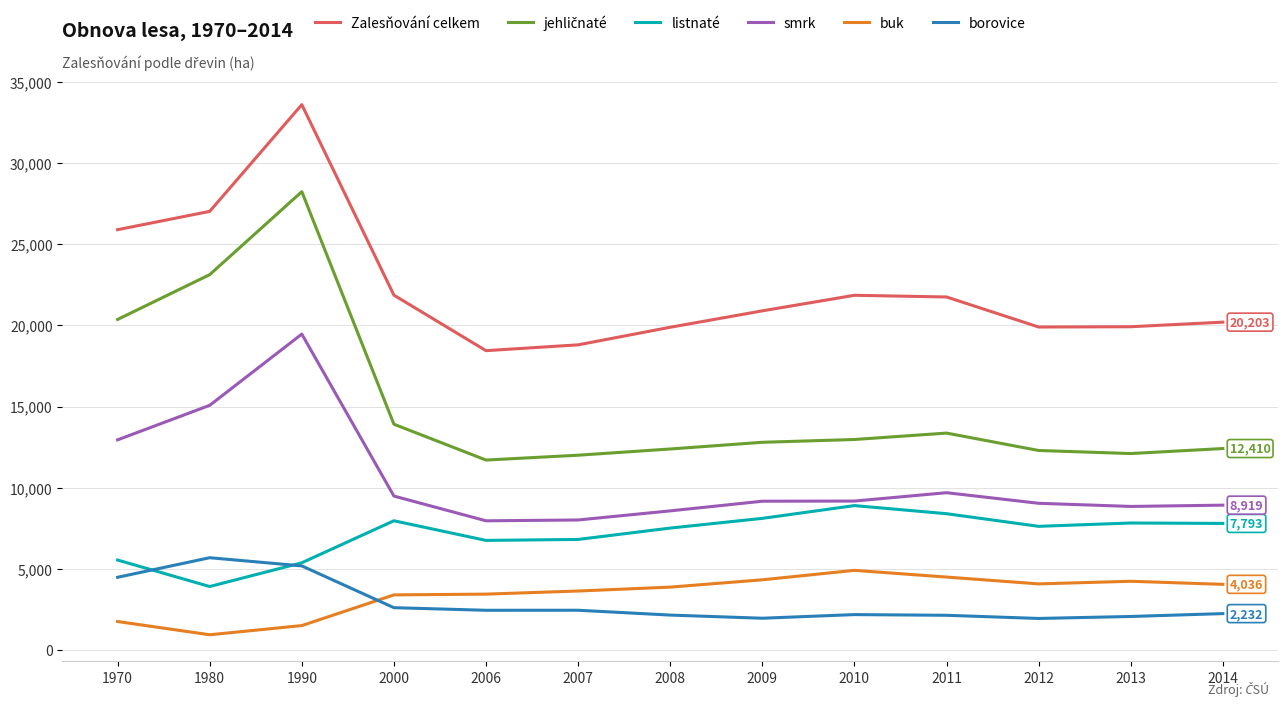

What is the minimum value for Zalesňování celkem?

18445